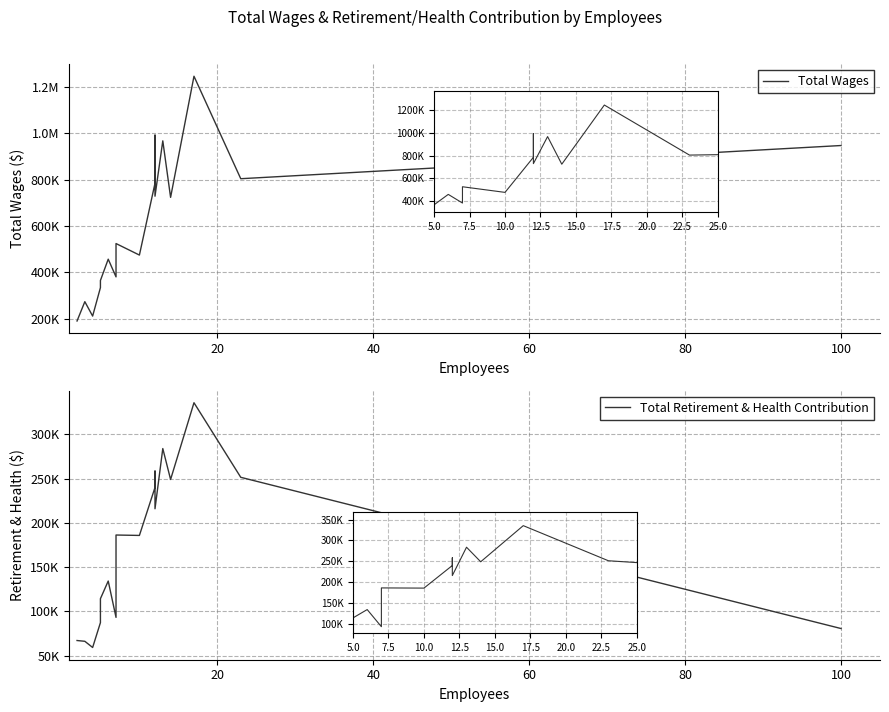

Rank the series at 9 from lowest to highest value.

Total Retirement & Health Contribution, Total Wages